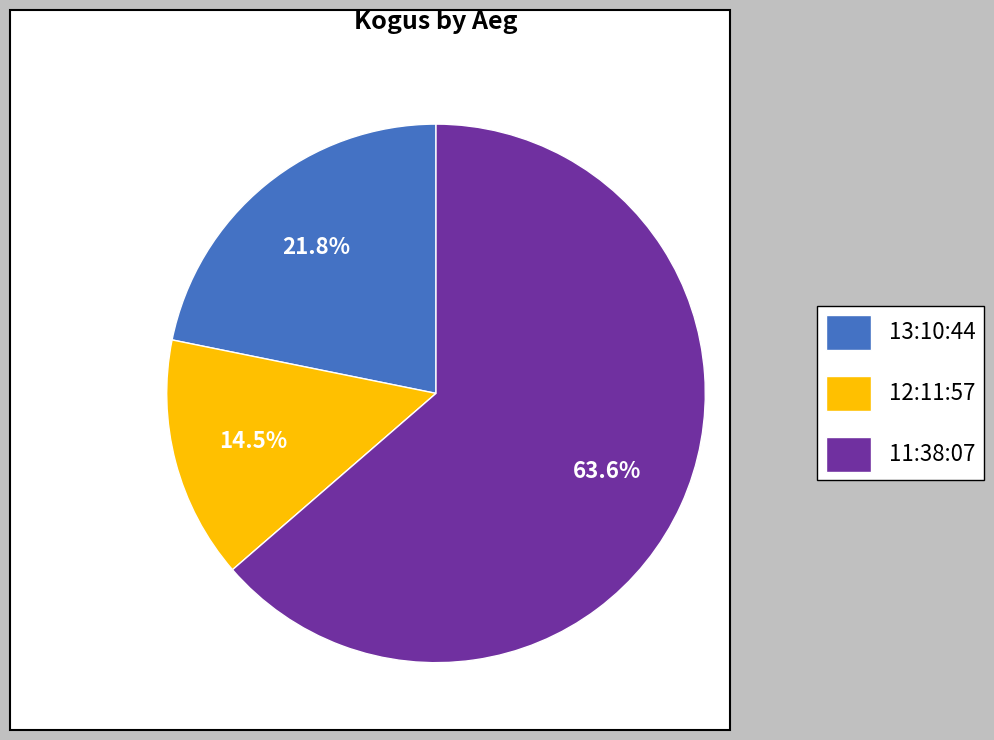

Combined, do 13:10:44 and 11:38:07 account for over 50%?

Yes